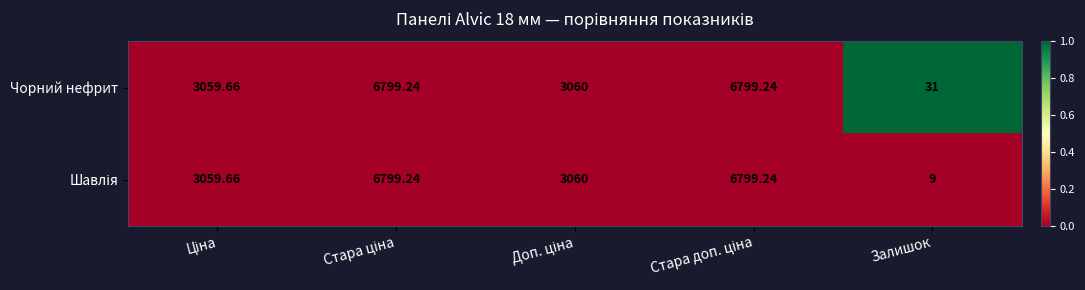

At which category does the chart reach its minimum across all series?

Залишок